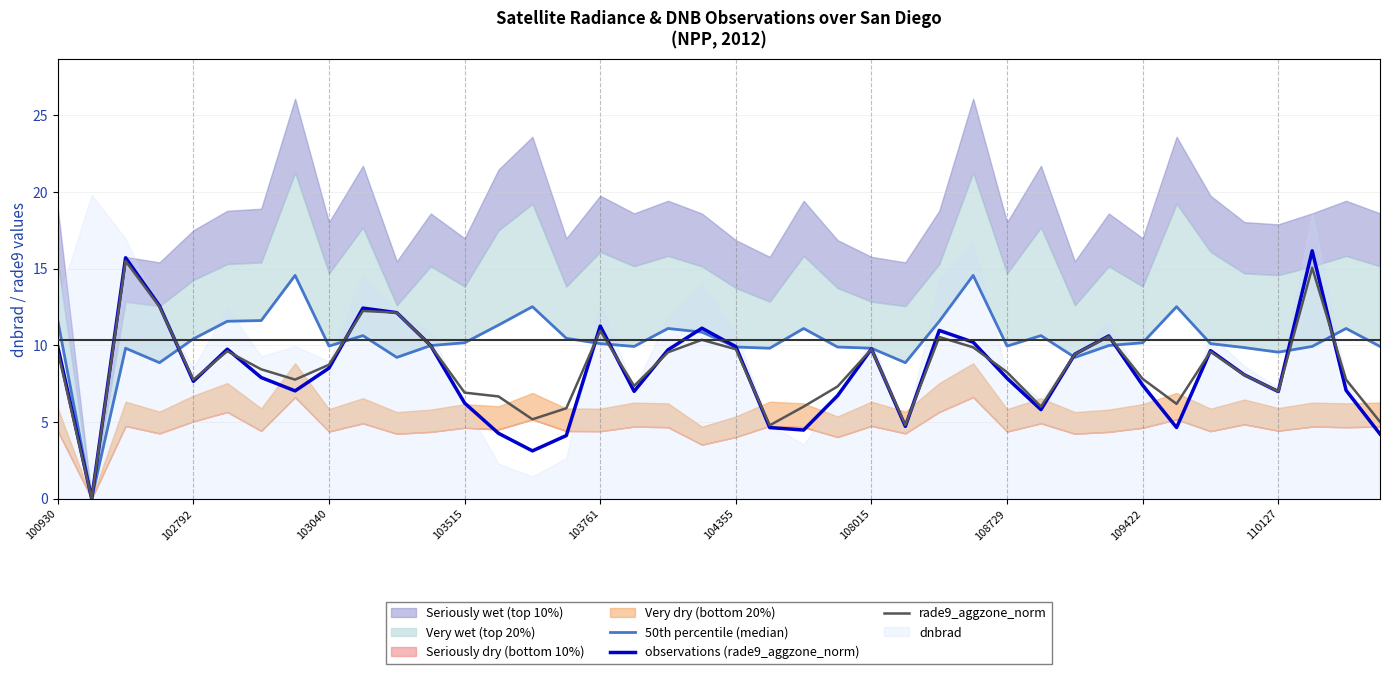

Read the observations (rade9_aggzone_norm) value at 109422.

7.4